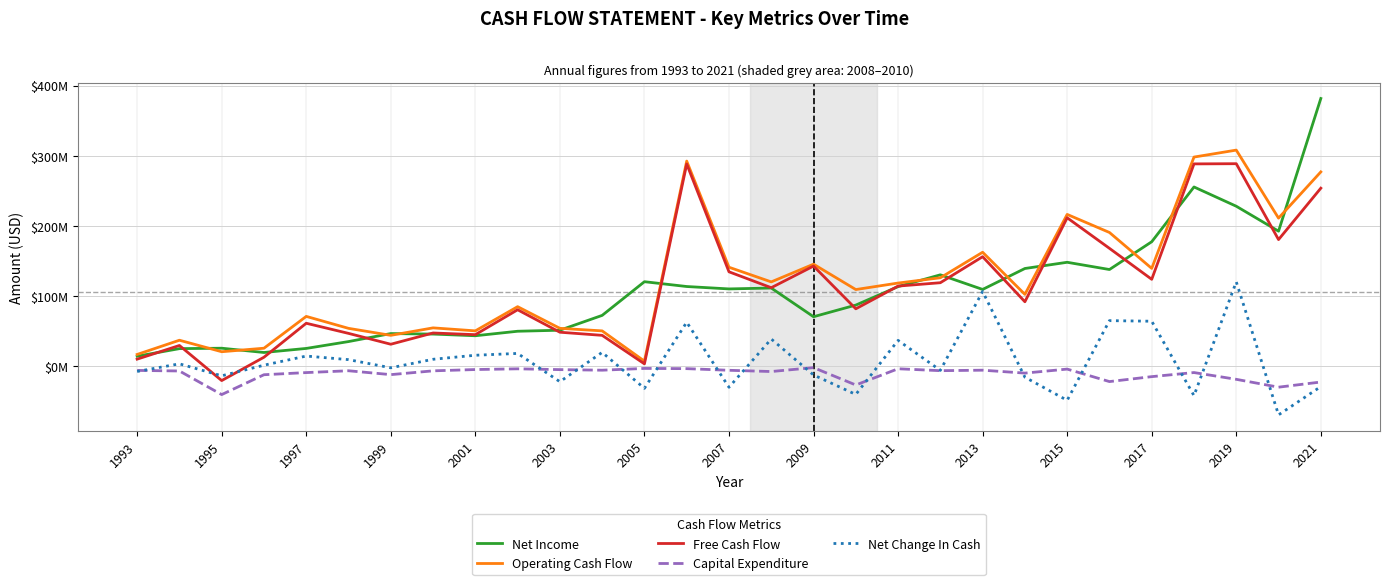

What are all the series names shown in the legend?

Net Income, Operating Cash Flow, Free Cash Flow, Capital Expenditure, Net Change In Cash